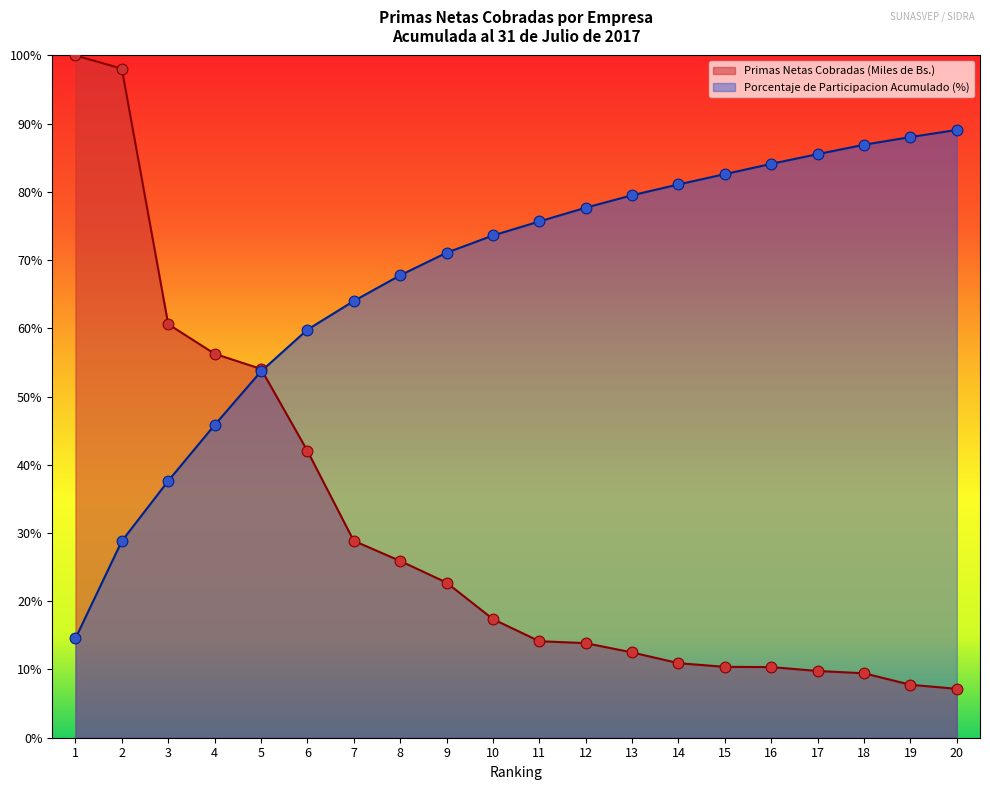

Which series reaches the maximum Y coordinate?

Primas Netas Cobradas (Miles de Bs.)